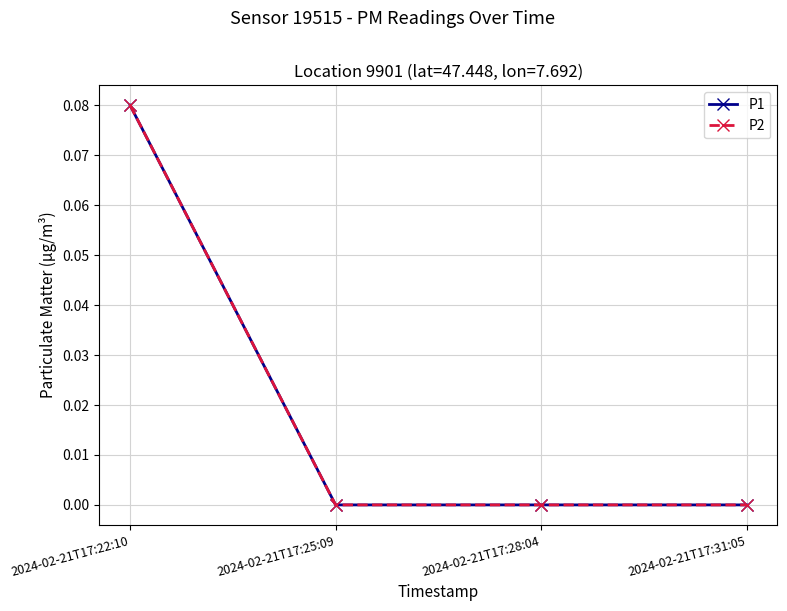

At which label does P1 reach its minimum?

2024-02-21T17:25:09